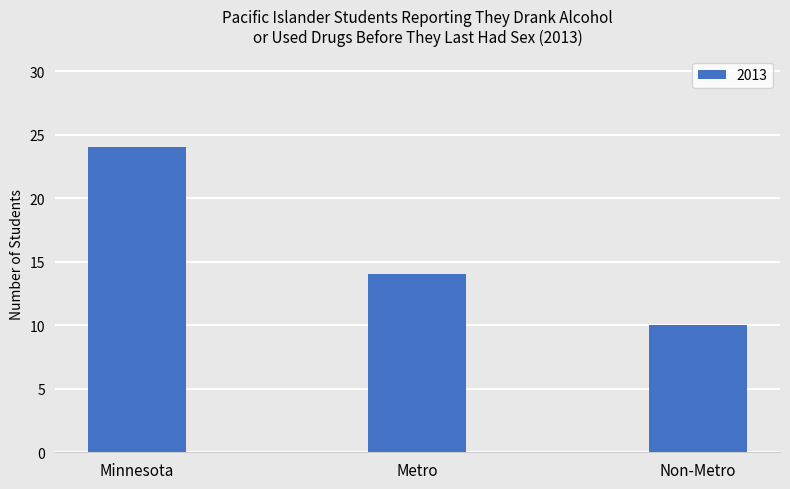

How many values are below 14?

1